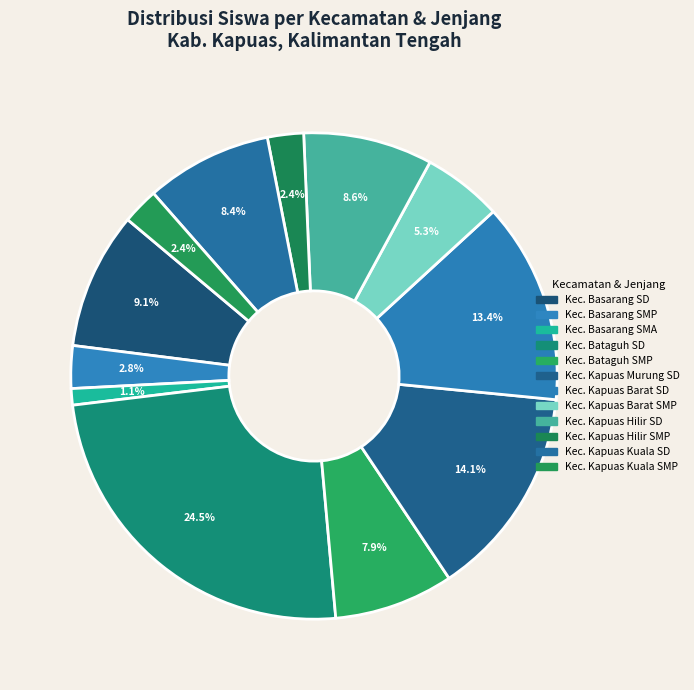

What is the ratio of the value at Kec. Kapuas Barat SMP to the value at Kec. Kapuas Murung SD?

0.4